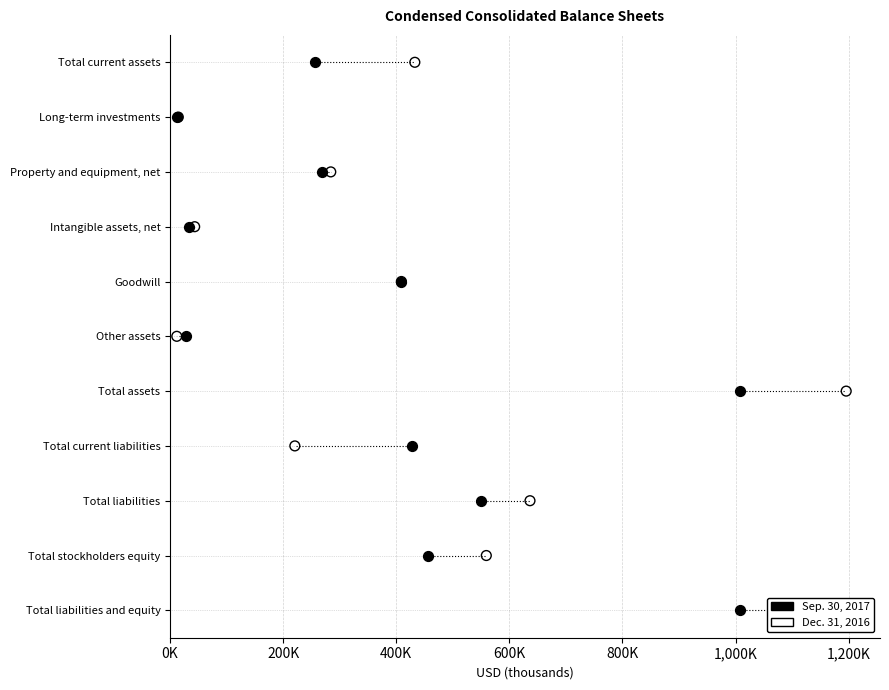

What are all the series names shown in the legend?

Sep. 30, 2017, Dec. 31, 2016